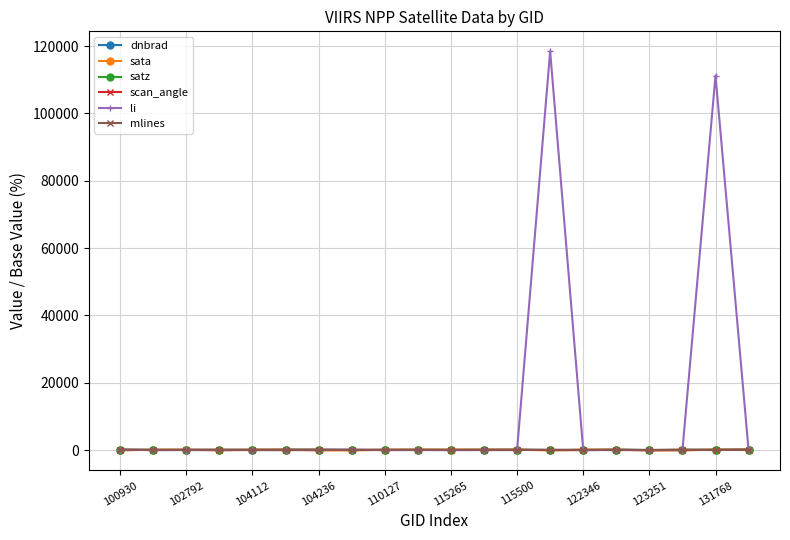

Which series has the largest range (max minus min)?

li